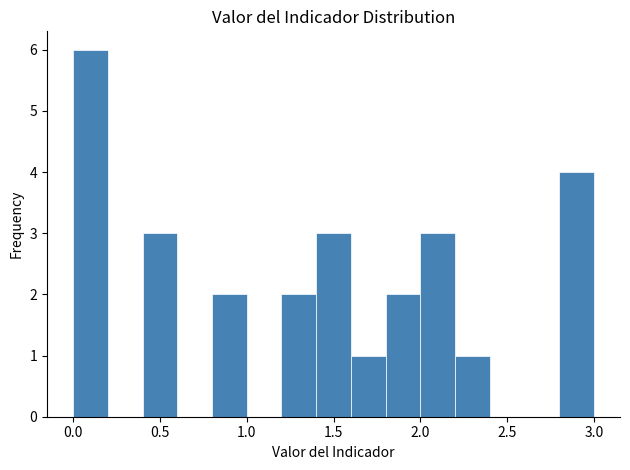

Reading left to right, transcribe this chart: for each bar, give the range it covers on the x-axis and its height. The values are not printed on the chart, so give them approximately, as read against the axis.

0.0 to 0.2: 6
0.2 to 0.4: 0
0.4 to 0.6: 3
0.6 to 0.8: 0
0.8 to 1.0: 2
1.0 to 1.2: 0
1.2 to 1.4: 2
1.4 to 1.6: 3
1.6 to 1.8: 1
1.8 to 2.0: 2
2.0 to 2.2: 3
2.2 to 2.4: 1
2.4 to 2.6: 0
2.6 to 2.8: 0
2.8 to 3.0: 4